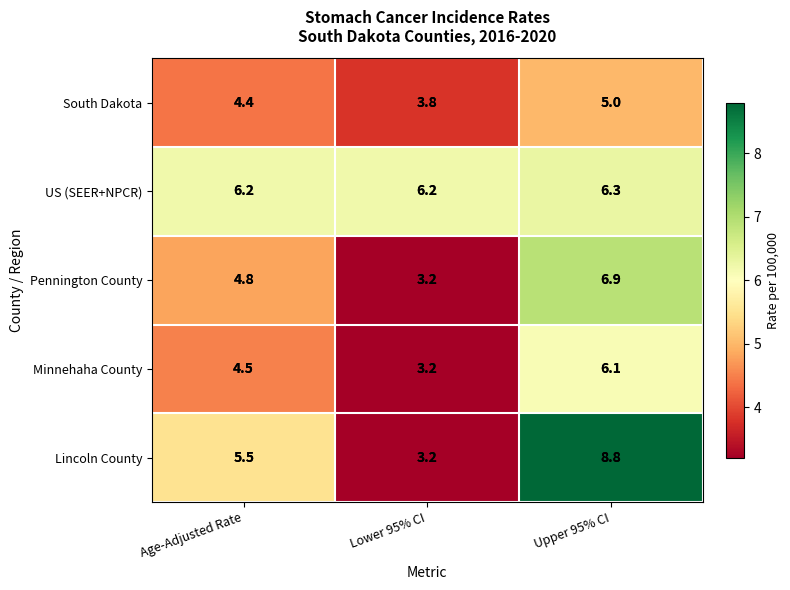

Between Lower 95% CI and Upper 95% CI, which series saw the biggest shift?

Lincoln County